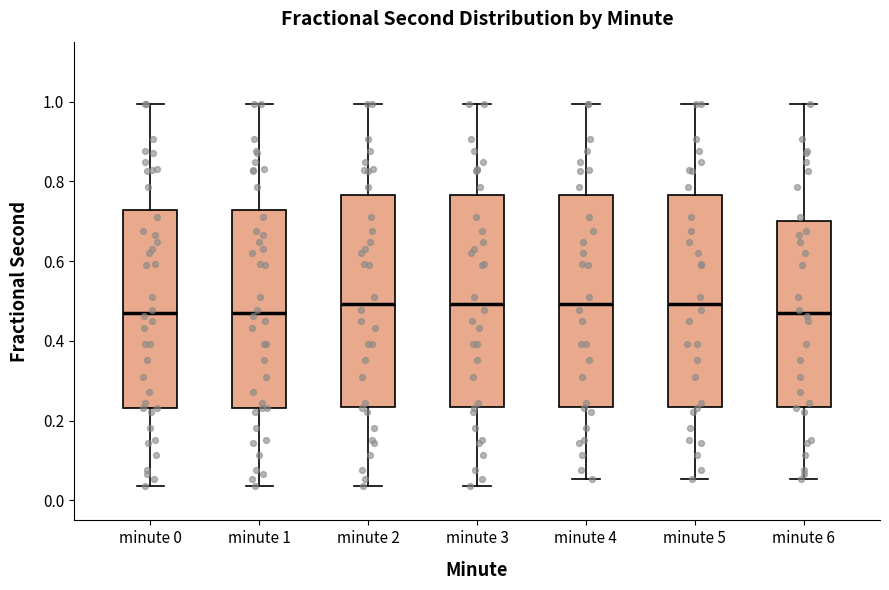

Reading left to right, read every box against the y-axis: the position of its median line, the range the box covers, and the ends of its whiskers. The values are not printed on the chart, so give them approximately, as read against the axis.

minute 0: median 0.46, box 0.24 to 0.72, whiskers 0.04 to 1.00
minute 1: median 0.46, box 0.24 to 0.72, whiskers 0.04 to 1.00
minute 2: median 0.50, box 0.24 to 0.76, whiskers 0.04 to 1.00
minute 3: median 0.50, box 0.24 to 0.76, whiskers 0.04 to 1.00
minute 4: median 0.50, box 0.24 to 0.76, whiskers 0.06 to 1.00
minute 5: median 0.50, box 0.24 to 0.76, whiskers 0.06 to 1.00
minute 6: median 0.46, box 0.24 to 0.70, whiskers 0.06 to 1.00